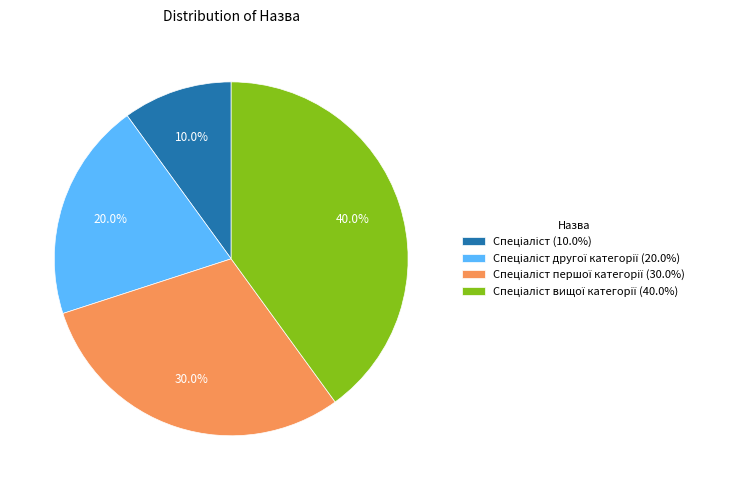

Is there any slice that represents more than half of the pie?

No